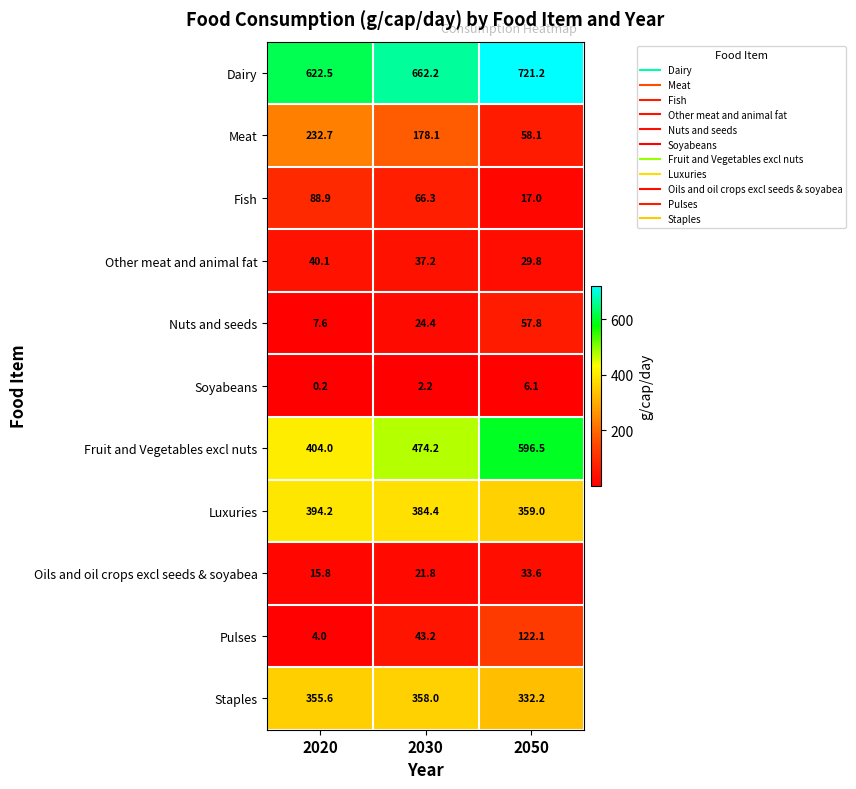

How many values in the Pulses series are below 43?

1